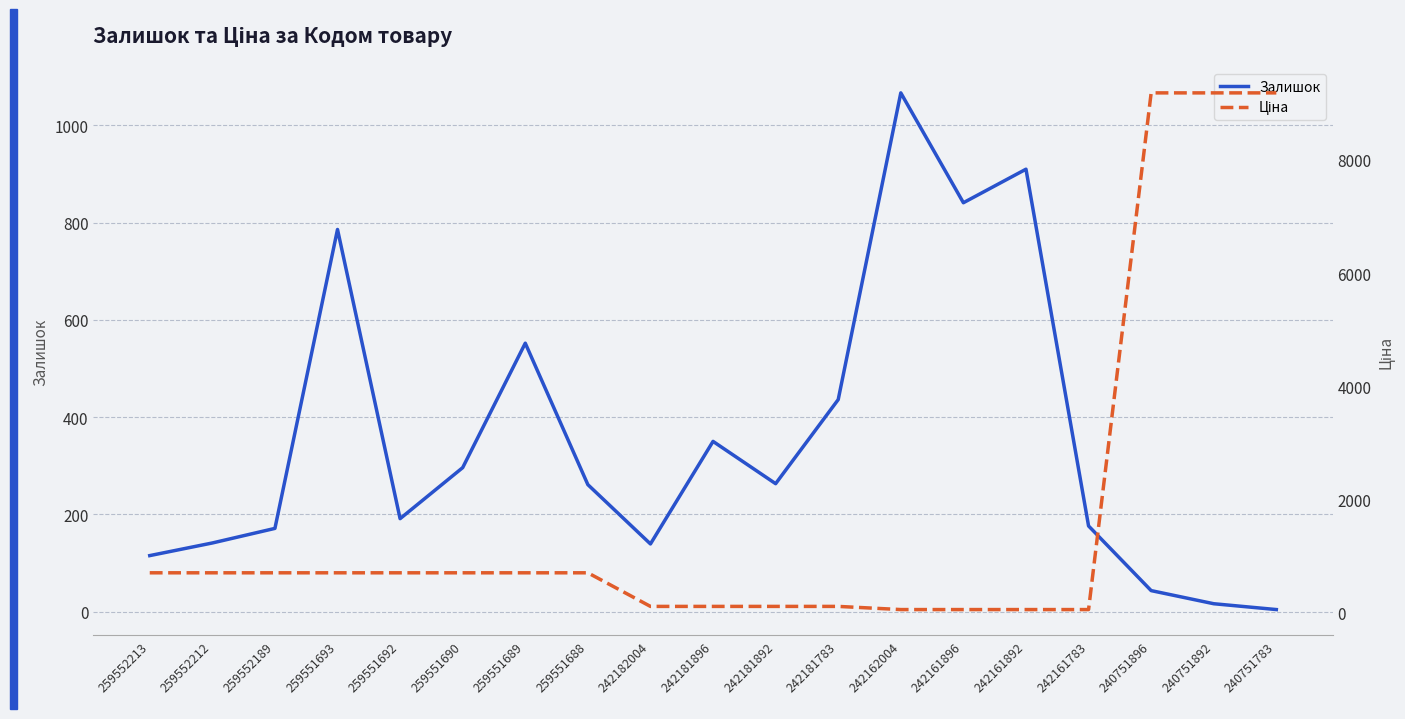

List the series in order of their overall mean, lowest first.

Залишок, Ціна